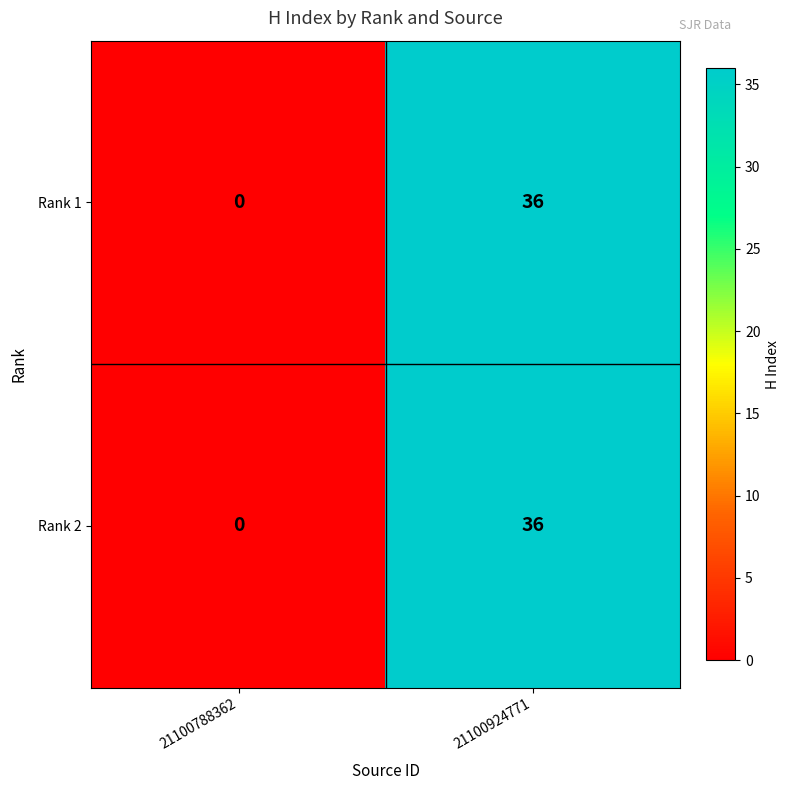

How many series are shown in this chart?

2